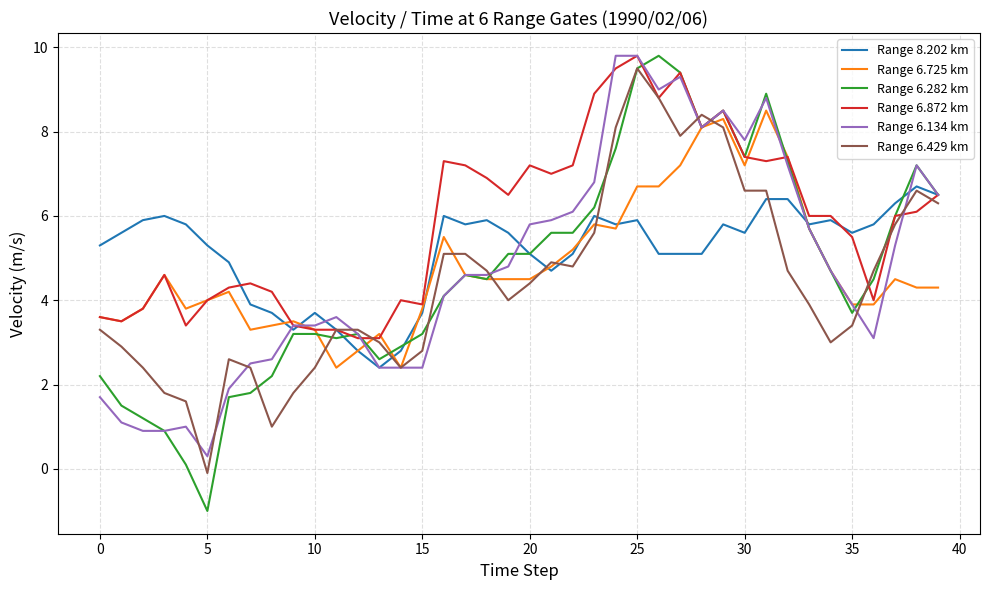

What is the difference between the second highest and second lowest values in the Range 6.872 km series?

6.4